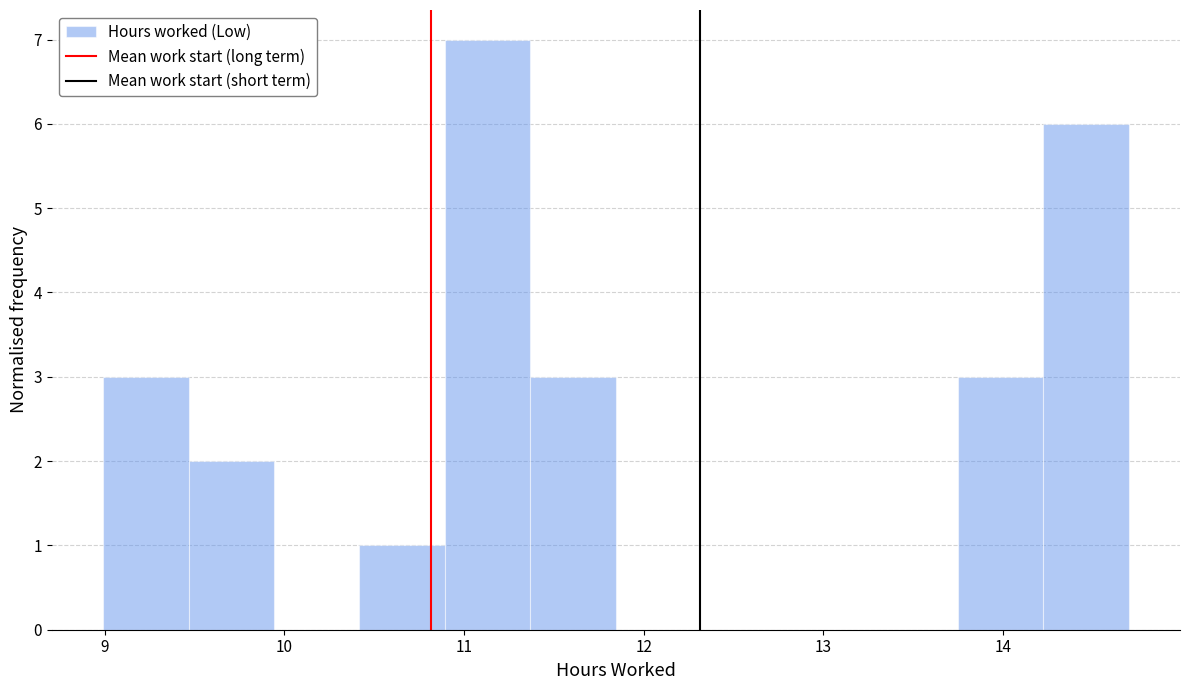

Reading left to right, list every bar in this chart as the range it spans on the x-axis followed by its height. Neither the bar edges nor the heights are printed on the chart, so give them approximately, as read against the axes.

9.0 to 9.5: 3
9.5 to 9.9: 2
9.9 to 10.4: 0
10.4 to 10.9: 1
10.9 to 11.4: 7
11.4 to 11.8: 3
11.8 to 12.3: 0
12.3 to 12.8: 0
12.8 to 13.3: 0
13.3 to 13.7: 0
13.7 to 14.2: 3
14.2 to 14.7: 6